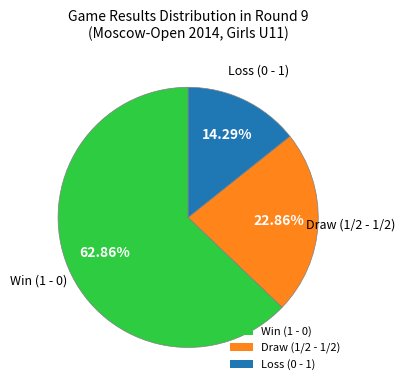

What is the ratio of the value at Loss (0 - 1) to the value at Draw (1/2 - 1/2)?

0.6